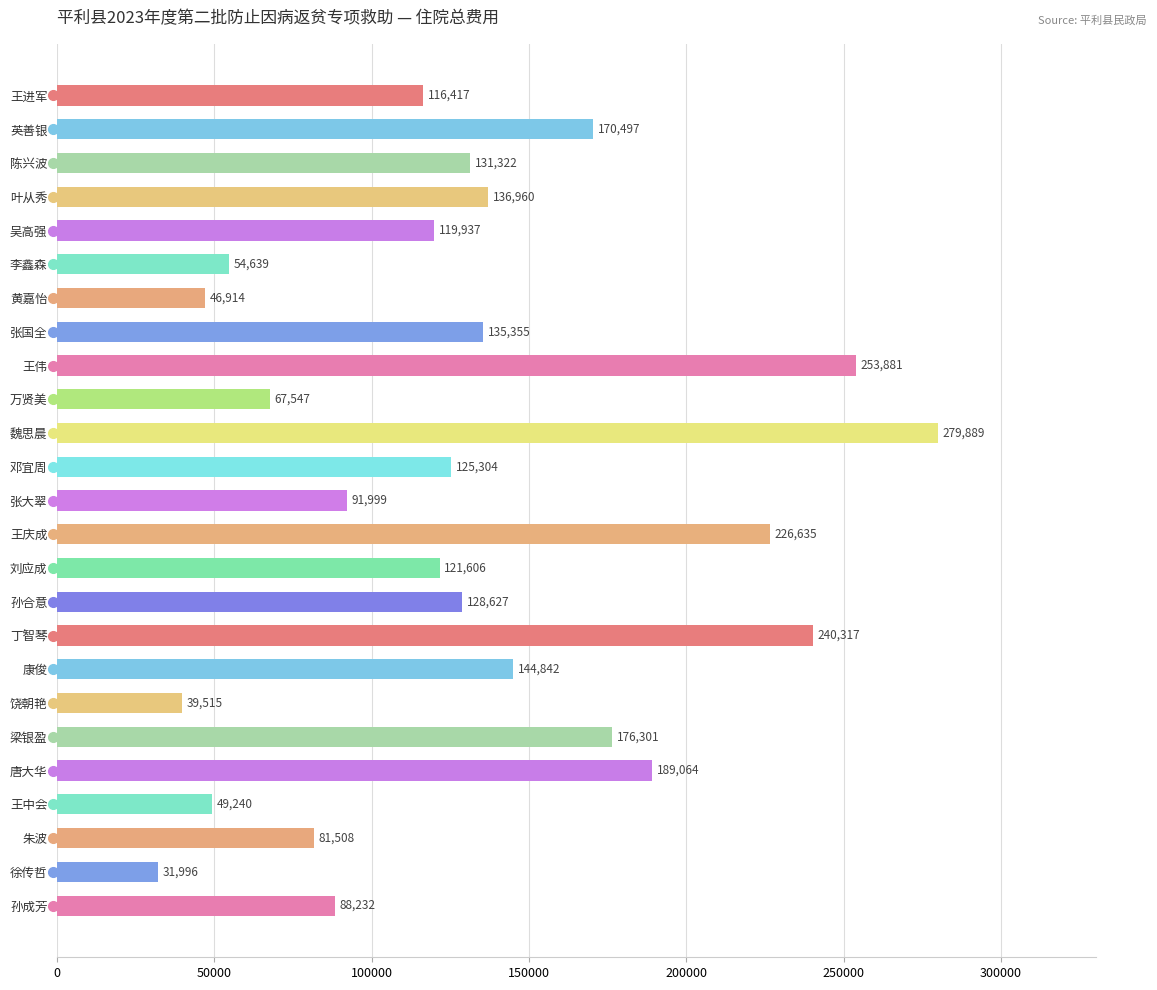

Does the chart contain stacked bars?

No